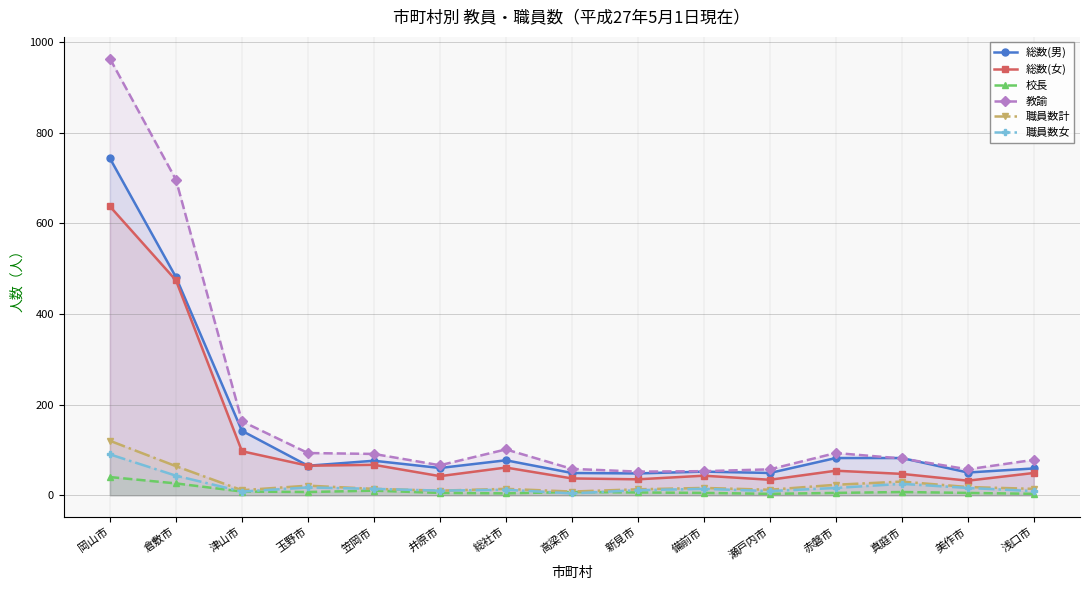

How many interior local peaks does the 職員数女 series have?

4